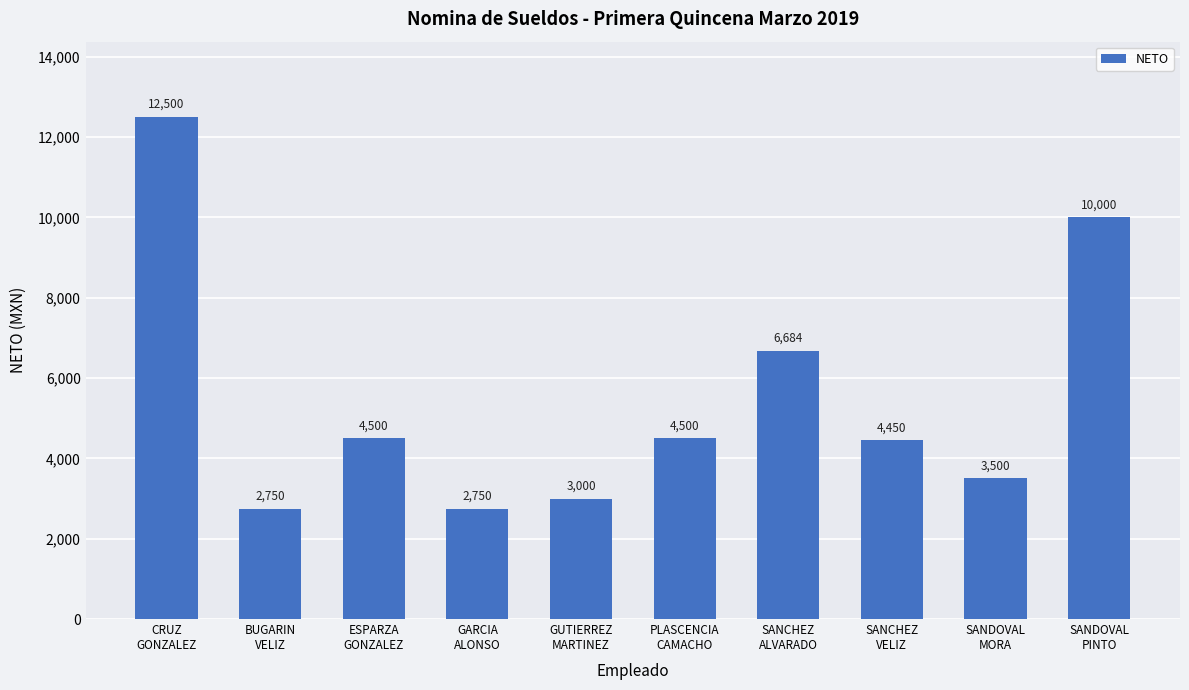

What is the maximum value shown in the chart?

12500.0